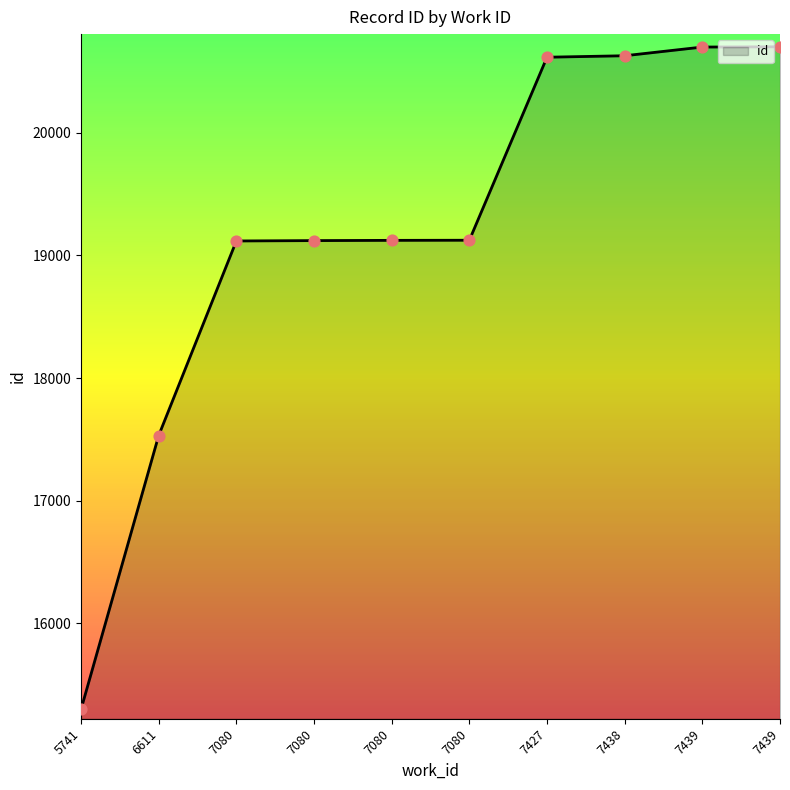

Which has a higher value, 7427 or 7080?

7427